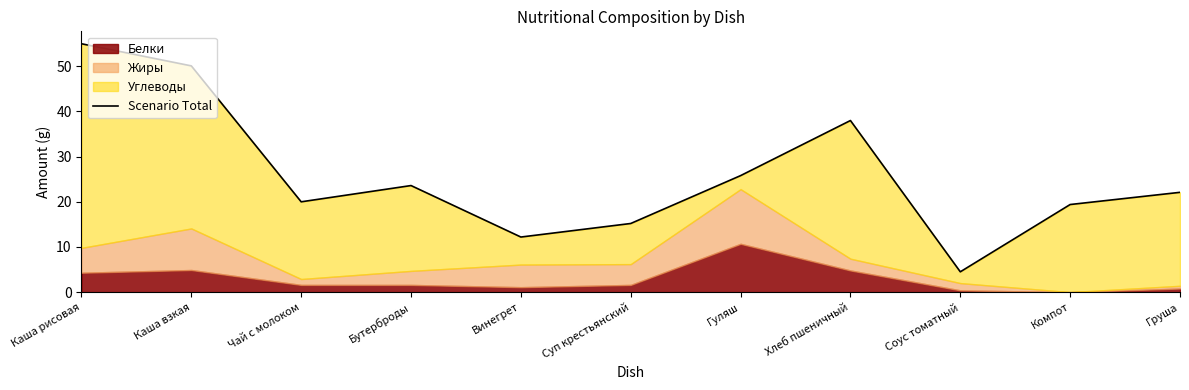

Between Груша and Каша рисовая, which is larger?

Каша рисовая